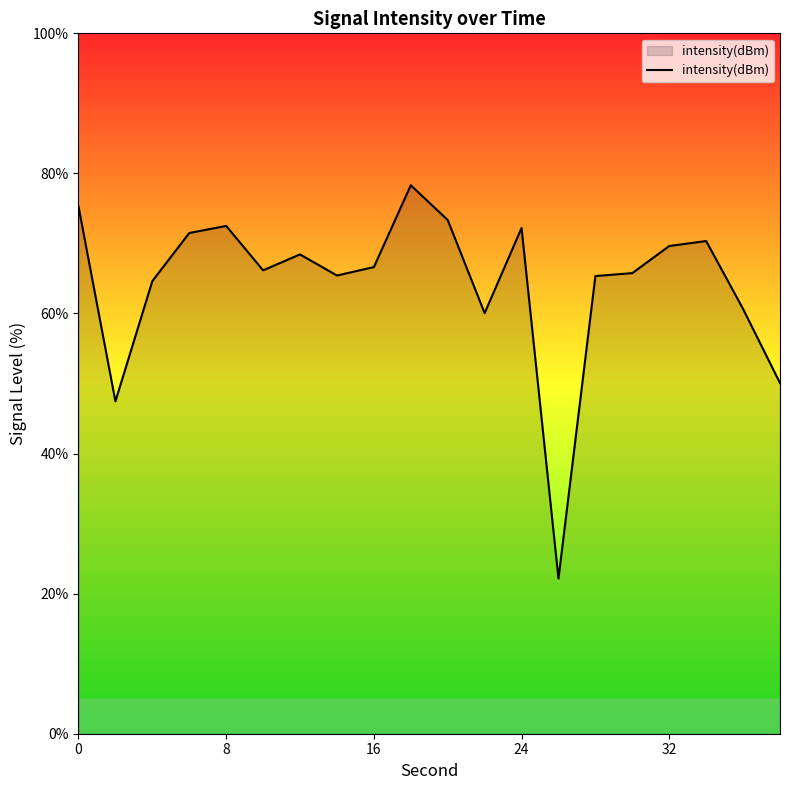

What is the smallest value displayed?

22.2